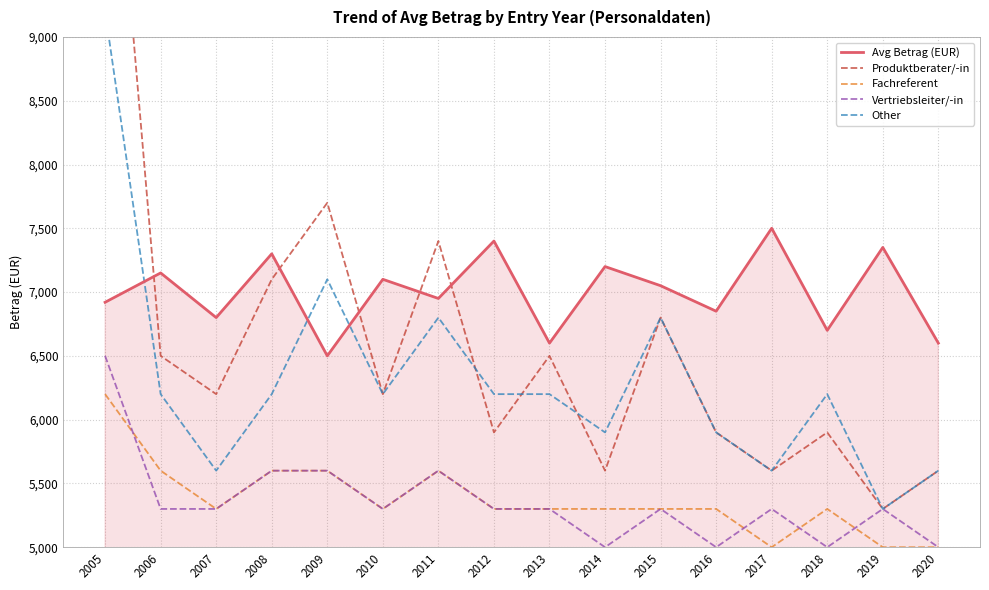

What are all the series names shown in the legend?

Avg Betrag (EUR), Produktberater/-in, Fachreferent, Vertriebsleiter/-in, Other